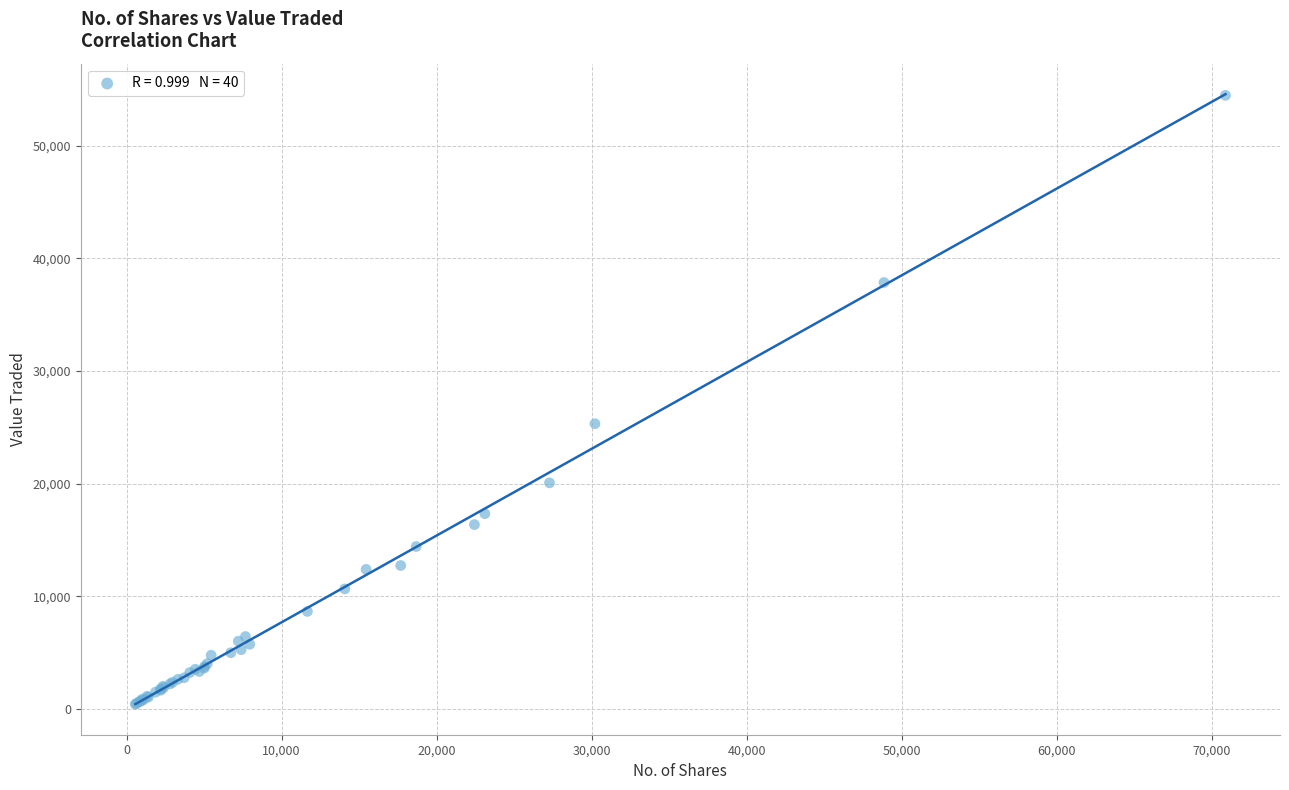

What Y value in the scatter plot is closest to 27450?

25323